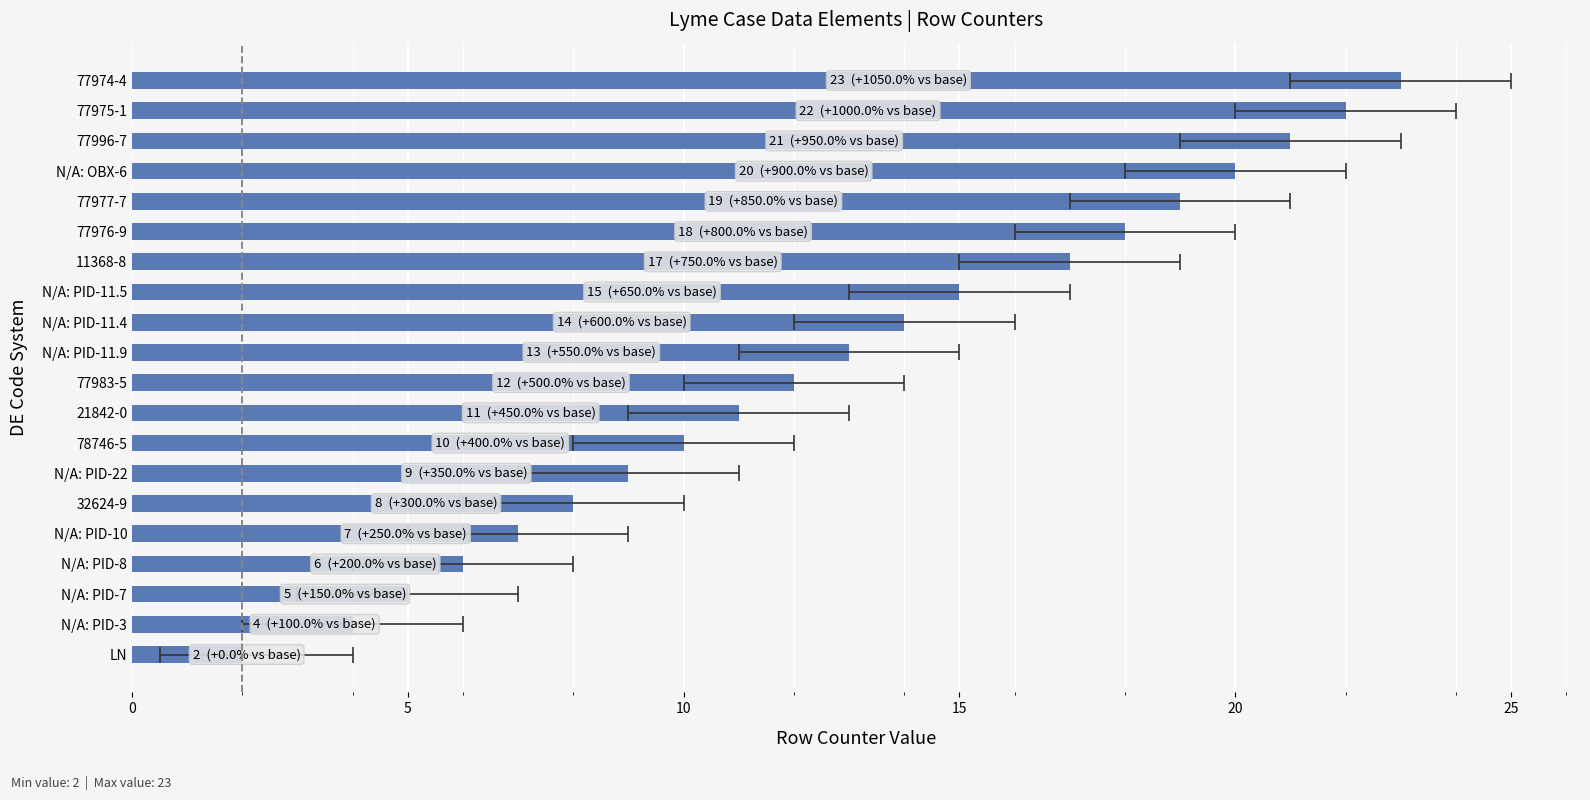

What is the label of the 16th bar from the right?

N/A: PID-10